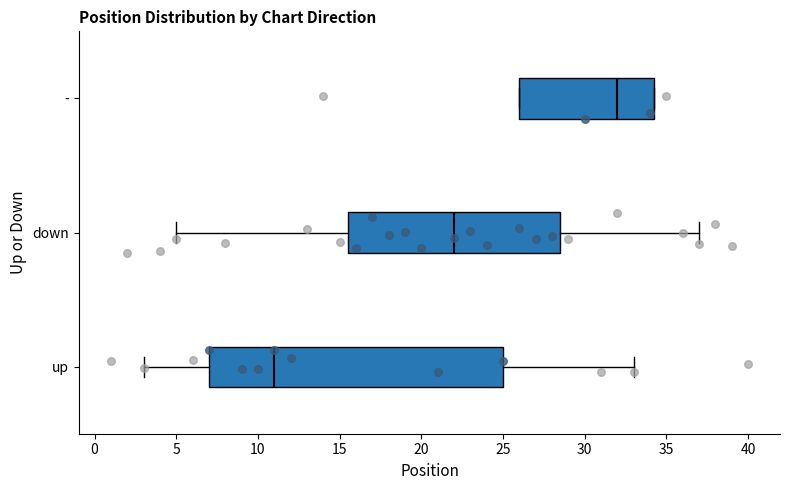

Comparing the boxes themselves (not the whiskers), which one is the widest?

up